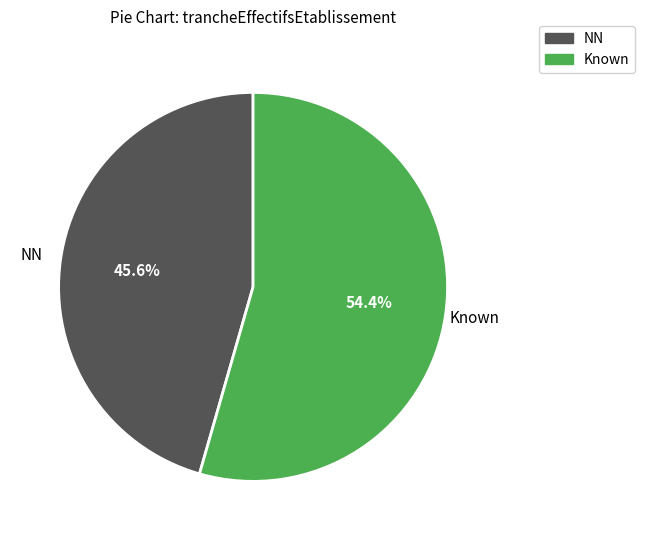

Is there a majority slice in this chart?

Yes